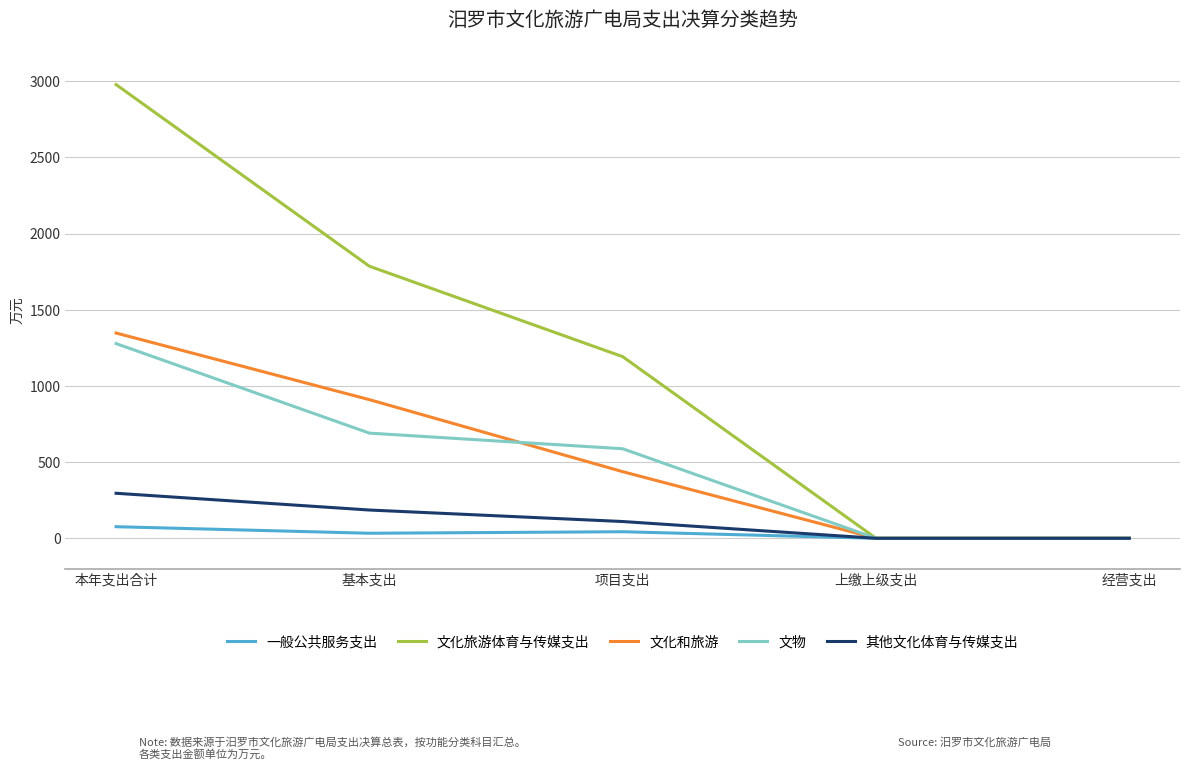

Where is 文物 nearest to the value 638?

项目支出